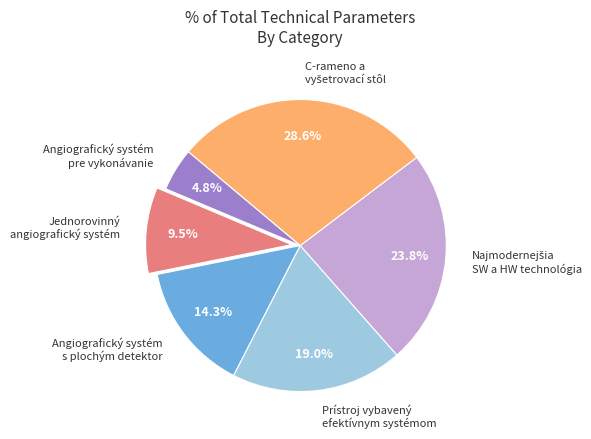

Approximately how many times larger is the value at Prístroj vybavený efektívnym systémom compared to Jednorovinný angiografický systém?

2.0